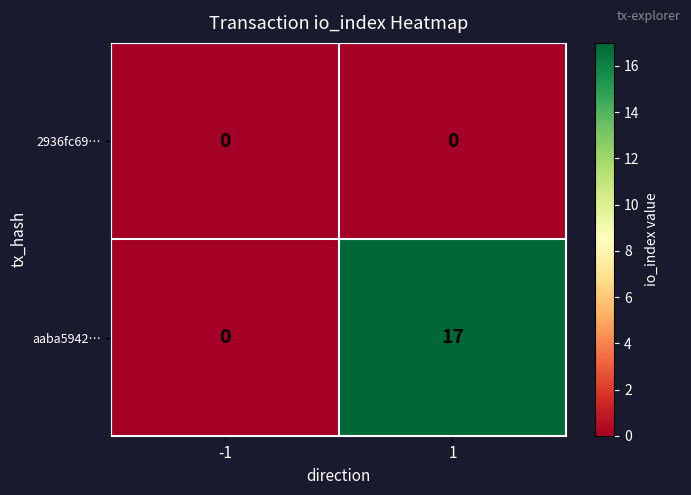

At which category is the sum across all series the highest?

1